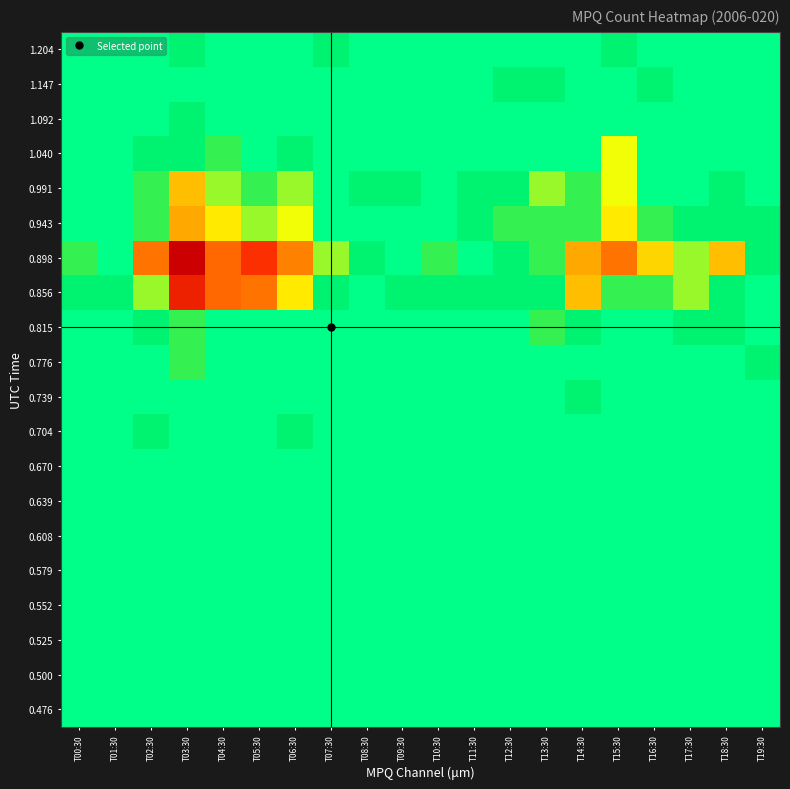

At which category does the chart reach its minimum across all series?

T00:30